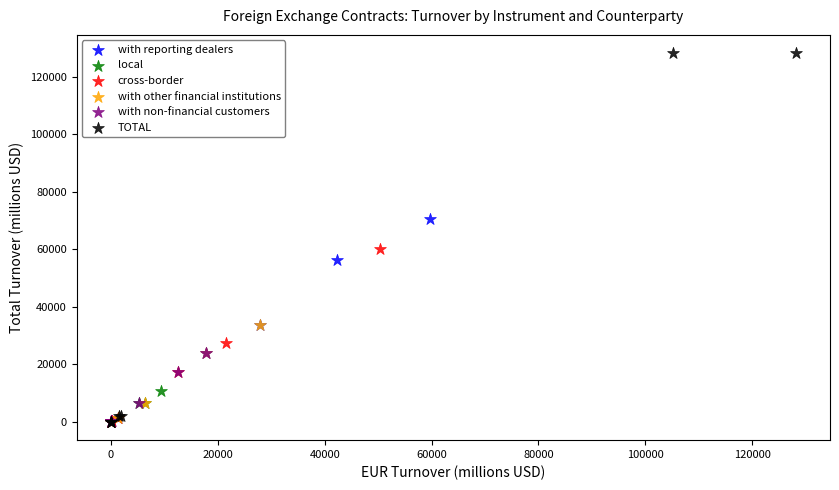

Which series has the largest Y range (max minus min)?

TOTAL